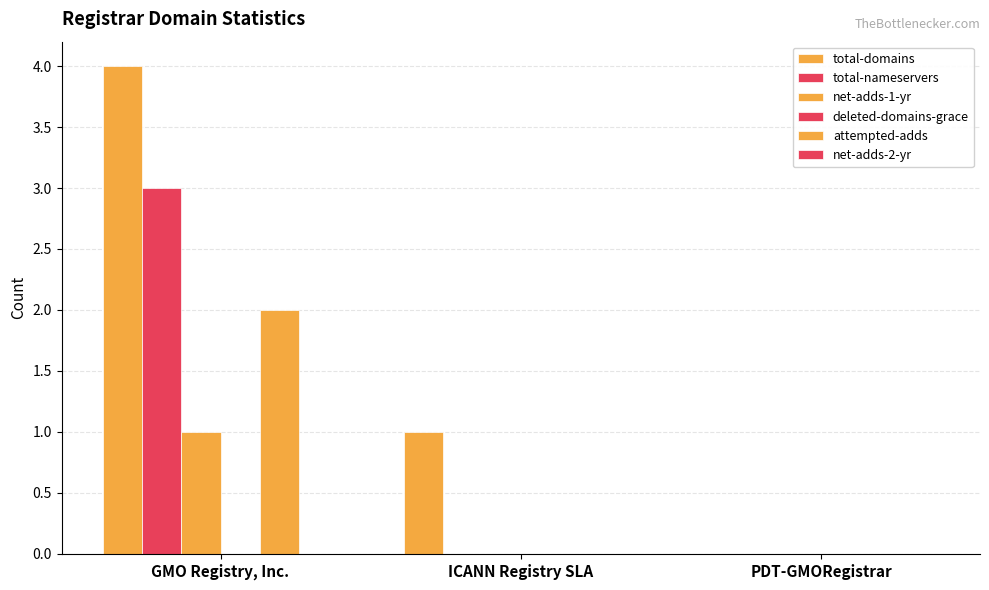

What is the maximum value for total-domains?

4